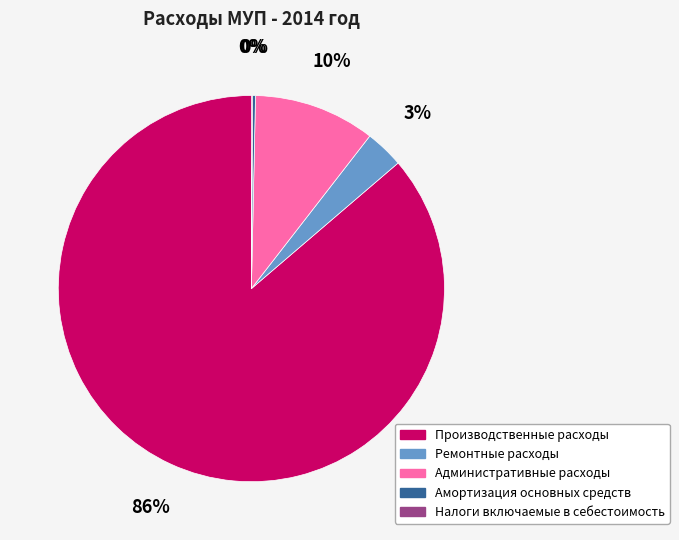

True or false: Производственные расходы accounts for 86% of the total.

True